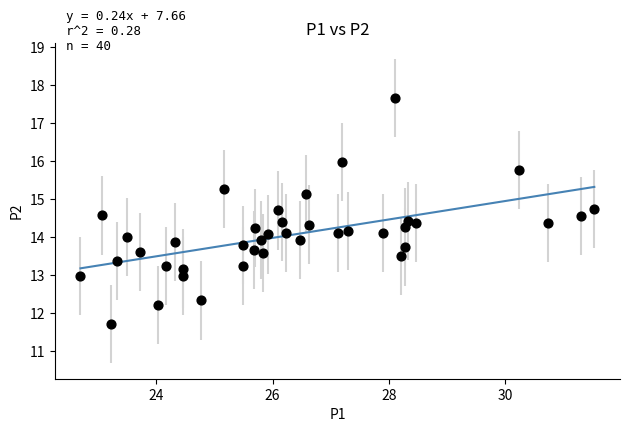

What is the range of X values (max minus min)?

8.8